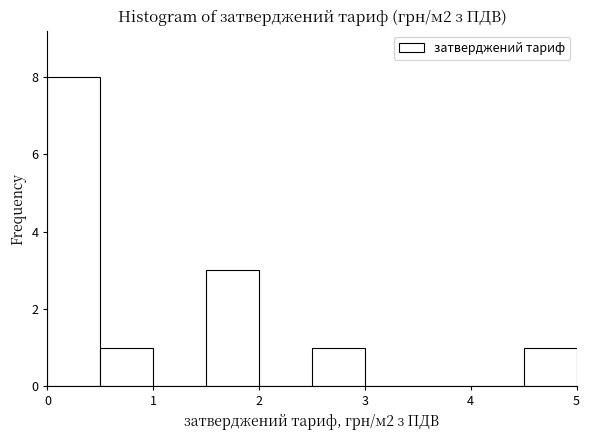

Reading left to right, transcribe this chart: for each bar, give the range it covers on the x-axis and its height. The values are not printed on the chart, so give them approximately, as read against the axis.

0.0 to 0.5: 8
0.5 to 1.0: 1
1.0 to 1.5: 0
1.5 to 2.0: 3
2.0 to 2.5: 0
2.5 to 3.0: 1
3.0 to 3.5: 0
3.5 to 4.0: 0
4.0 to 4.5: 0
4.5 to 5.0: 1